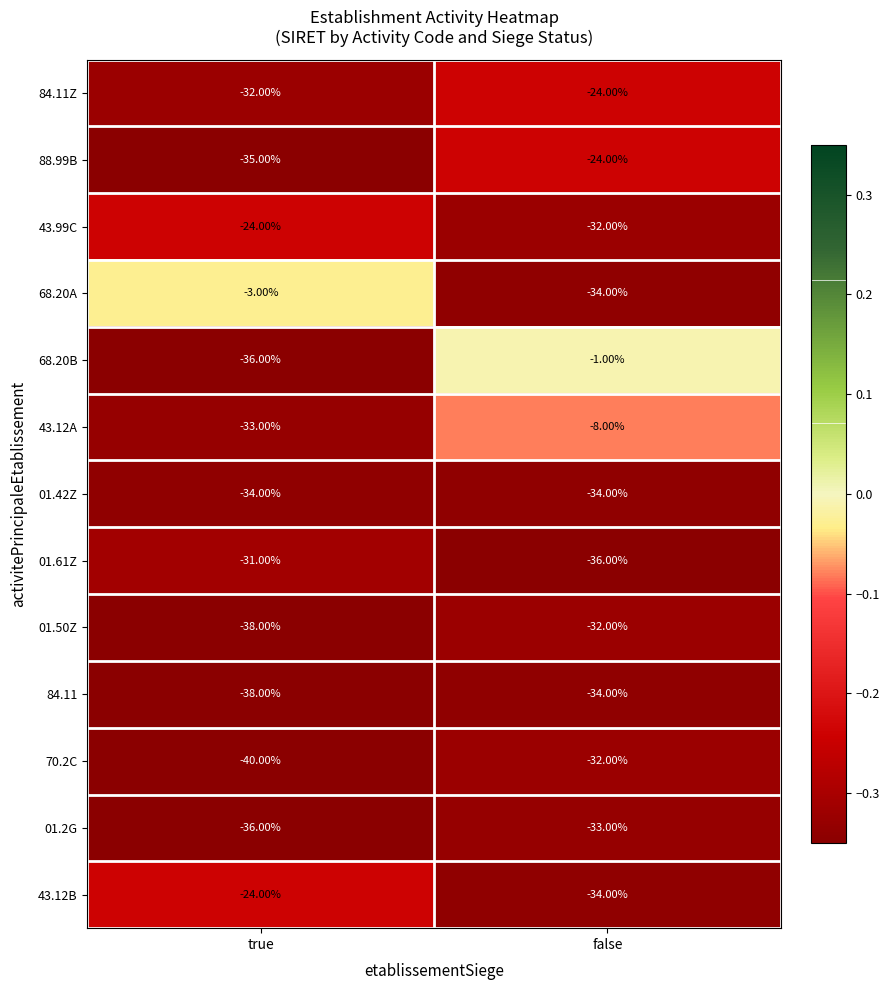

List the labels in order of 01.61Z value, largest first.

true, false